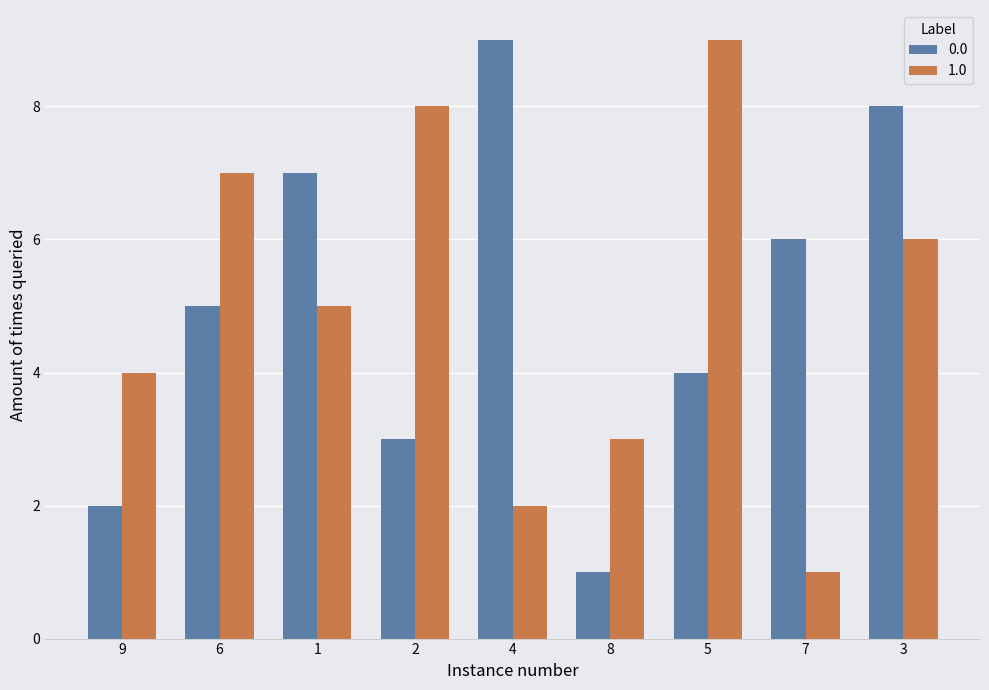

What is the maximum value for 0.0?

9